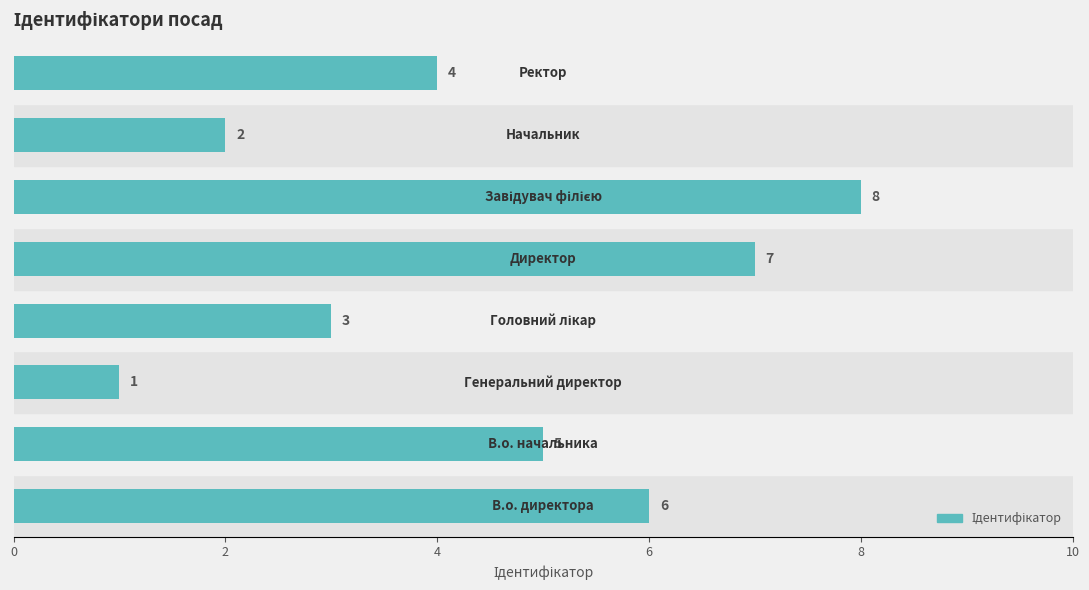

Reading bottom to top, extract all data points from this chart.

6	5	1	3	7	8	2	4